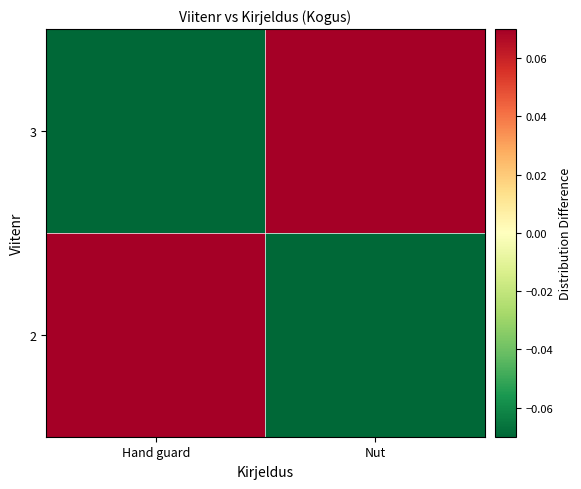

Reading left to right, what are all the values shown in this chart?

2: Hand guard=0.1	Nut=-0.1
3: Hand guard=-0.1	Nut=0.1